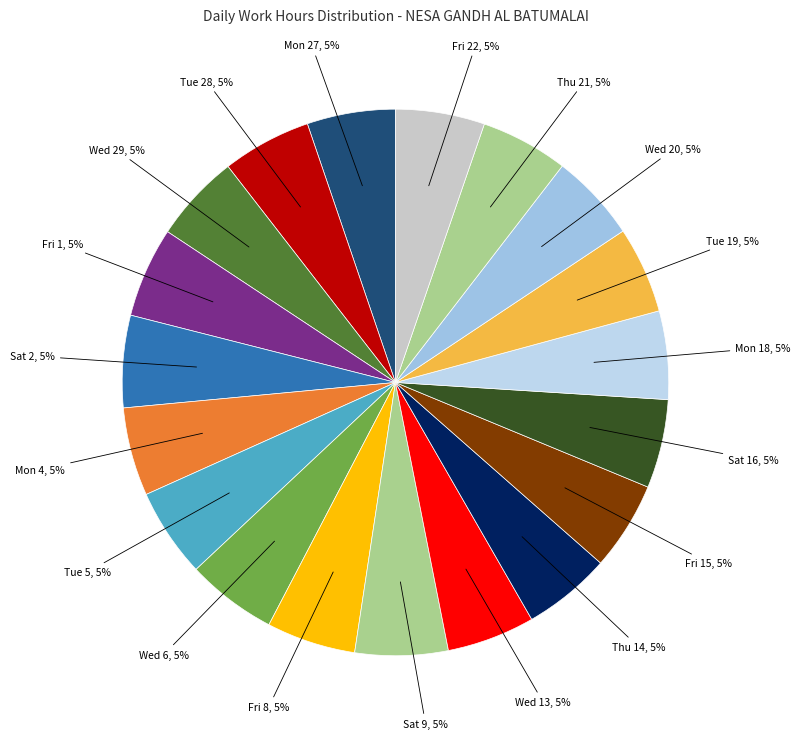

Does Mon 27 account for over 50% of the chart?

No